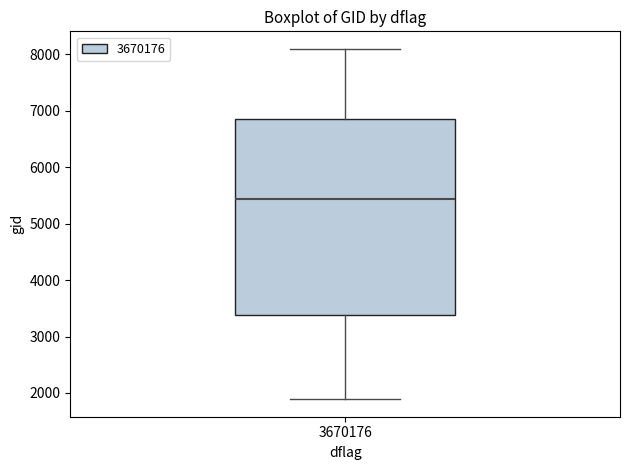

Read this box plot against the y-axis: the position of the median line, the range covered by the box, and the ends of both whiskers. The values are not printed on the chart, so give them approximately, as read against the axis.

median 5400, box 3400 to 6900, whiskers 1900 to 8100